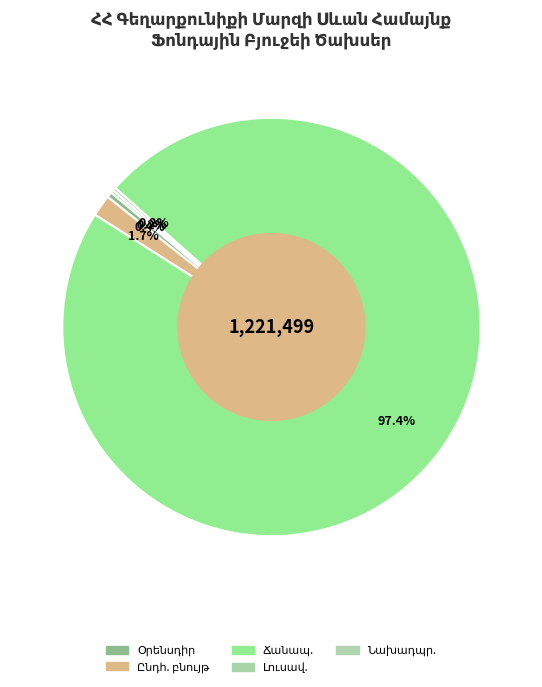

Is it true that ՋՐԱՄԱՏԱԿԱՐԱՐՈՒՄ is 9% of the pie?

False